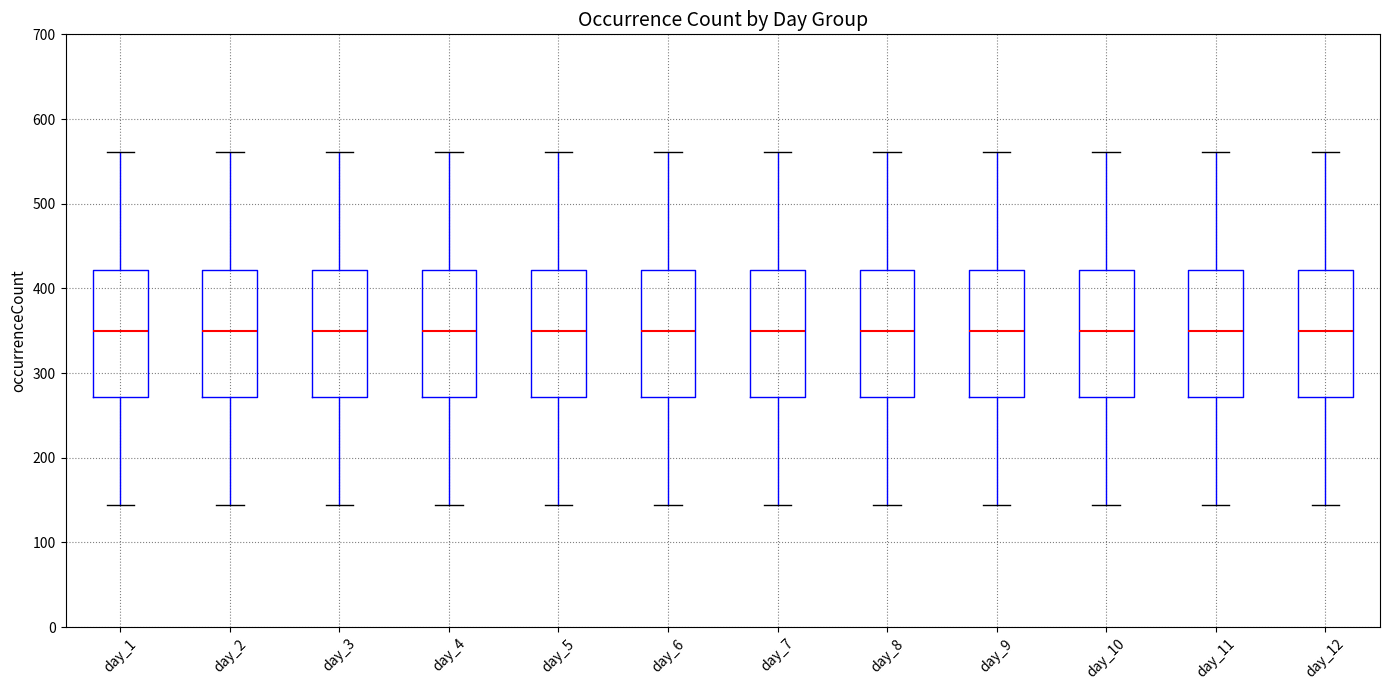

Where is the lower edge of the box for day_4 on the y-axis? The values are not printed on the chart, so give them approximately, as read against the axis.

270